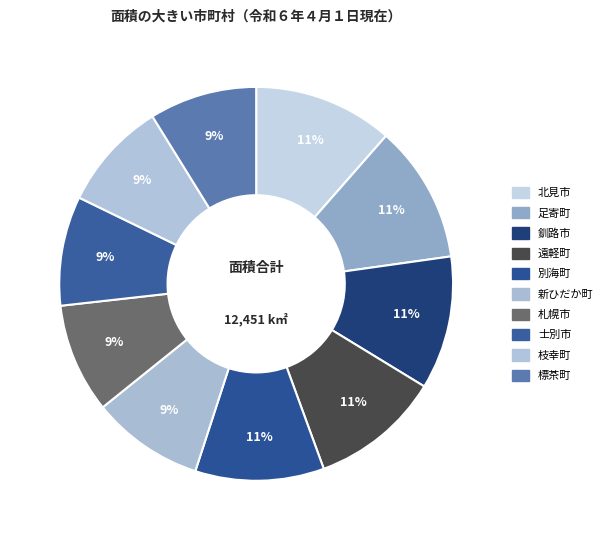

Which category has the smallest portion of the pie?

標茶町